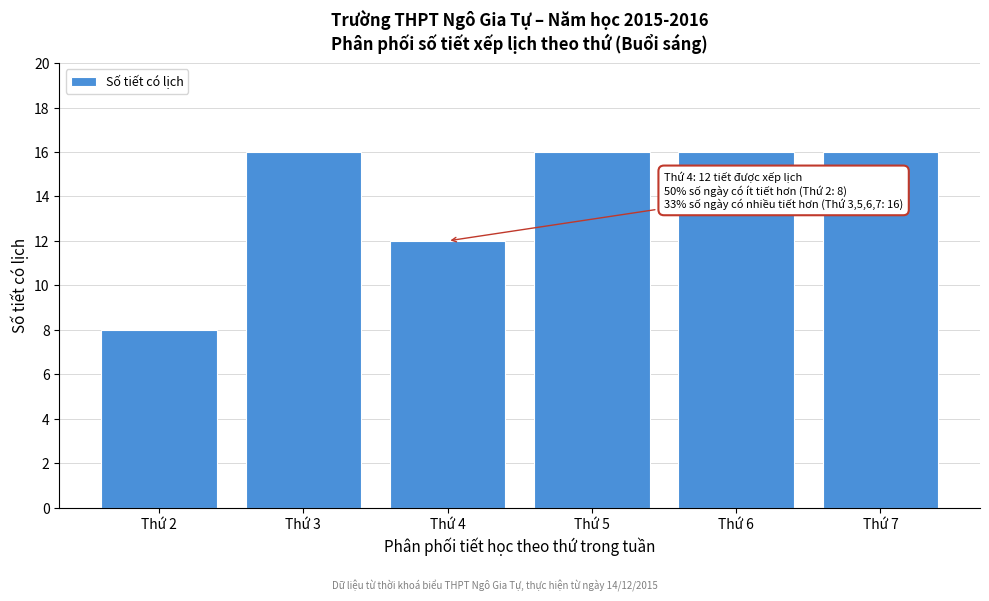

Reading left to right, transcribe all the data shown in this chart.

Thứ 2=8	Thứ 3=16	Thứ 4=12	Thứ 5=16	Thứ 6=16	Thứ 7=16